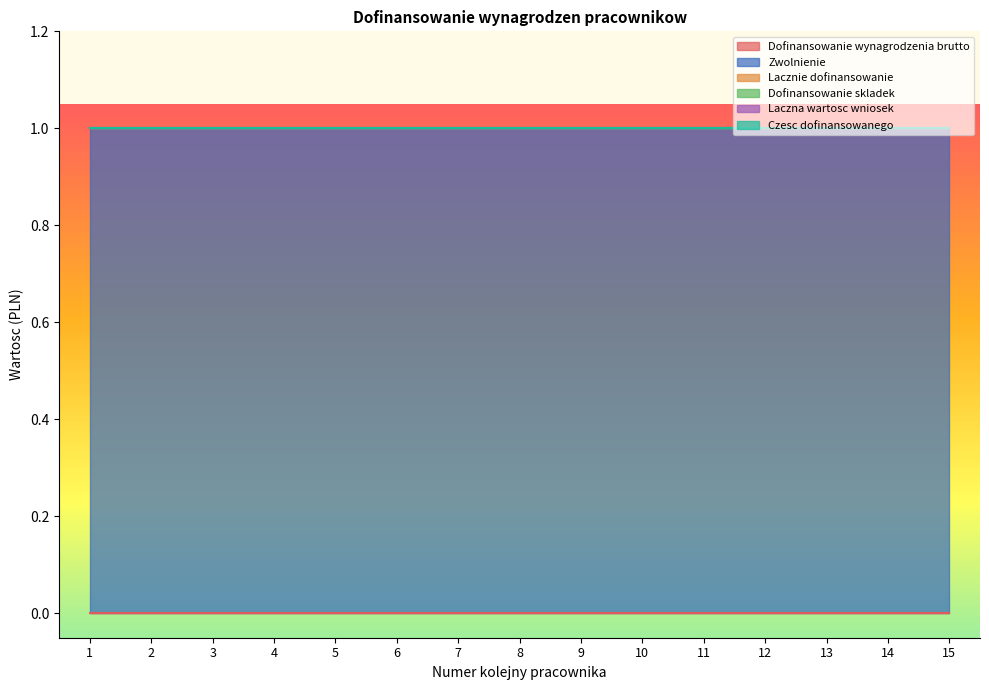

True or false: Laczna wartosc wniosek and Lacznie dofinansowanie cross at least once.

False